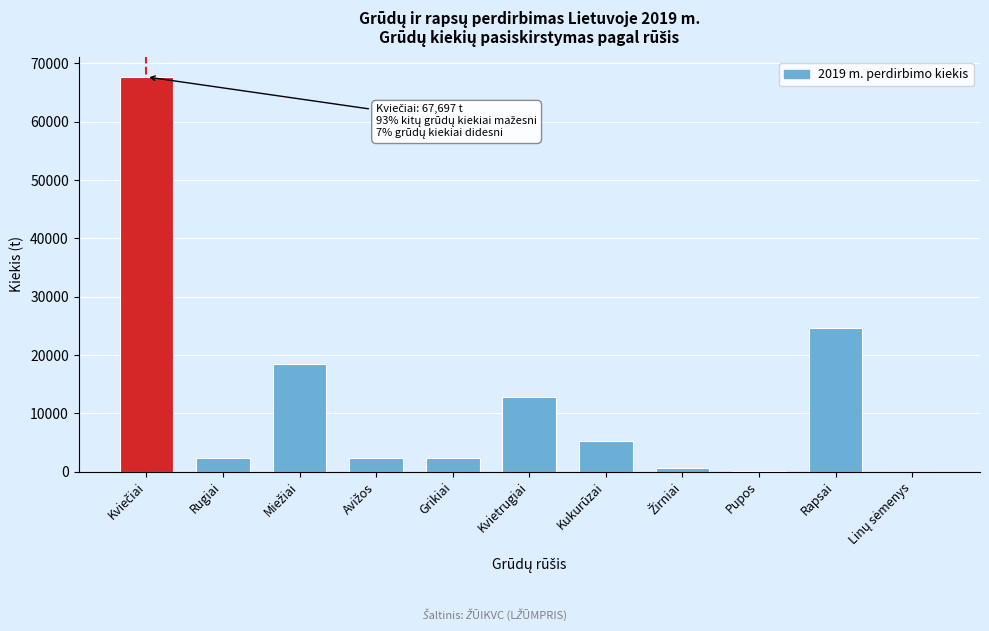

What is the greatest value displayed?

67696.8